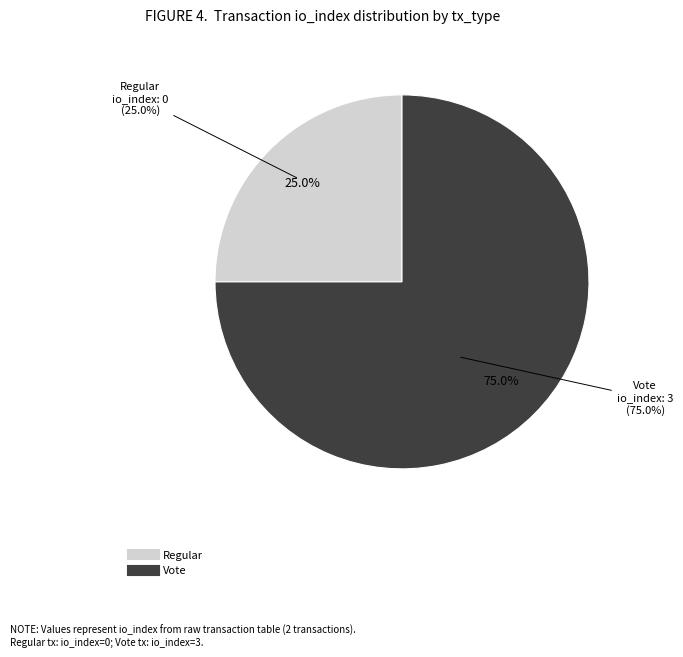

Rank the categories by value from highest to lowest.

Vote, Regular